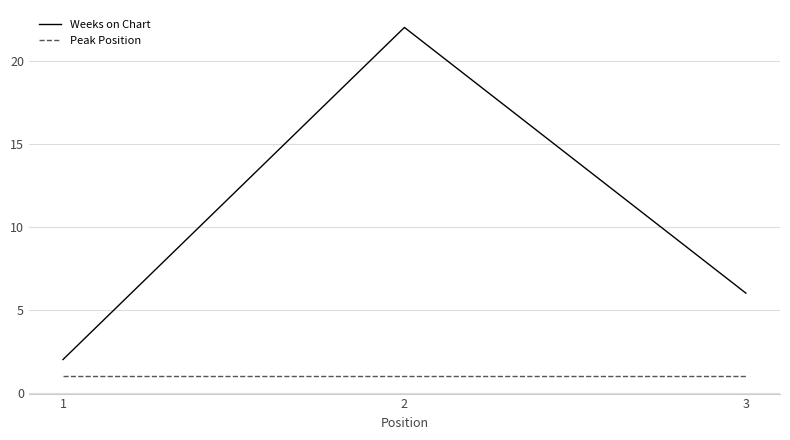

Is it true that Weeks on Chart equals 22 at 2?

True